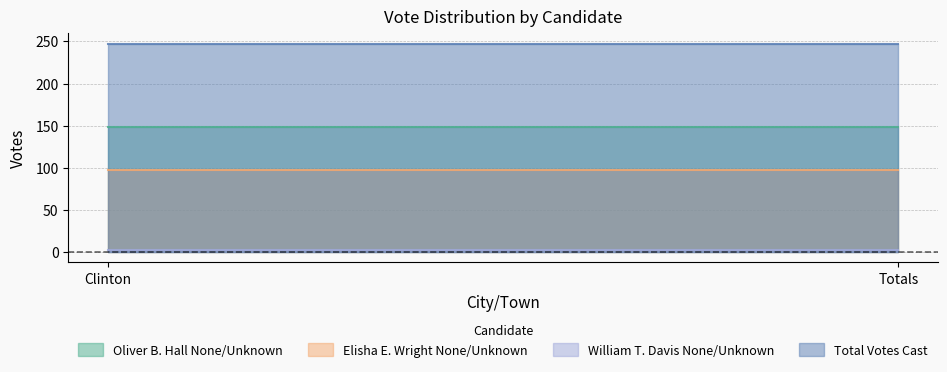

List the series in order of their overall mean, highest first.

Total Votes Cast, Oliver B. Hall None/Unknown, Elisha E. Wright None/Unknown, William T. Davis None/Unknown